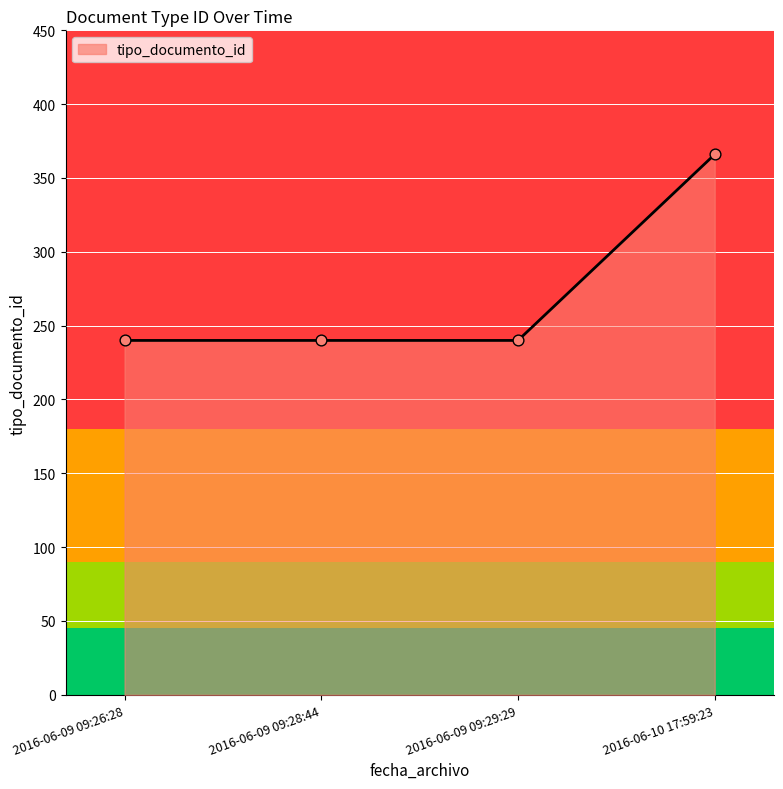

Approximately how many times larger is the value at 2016-06-10 17:59:23 compared to 2016-06-09 09:28:44?

1.5